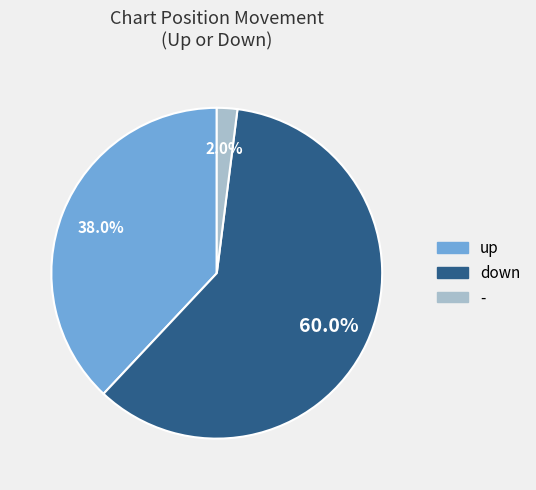

Which has a higher value, - or down?

down